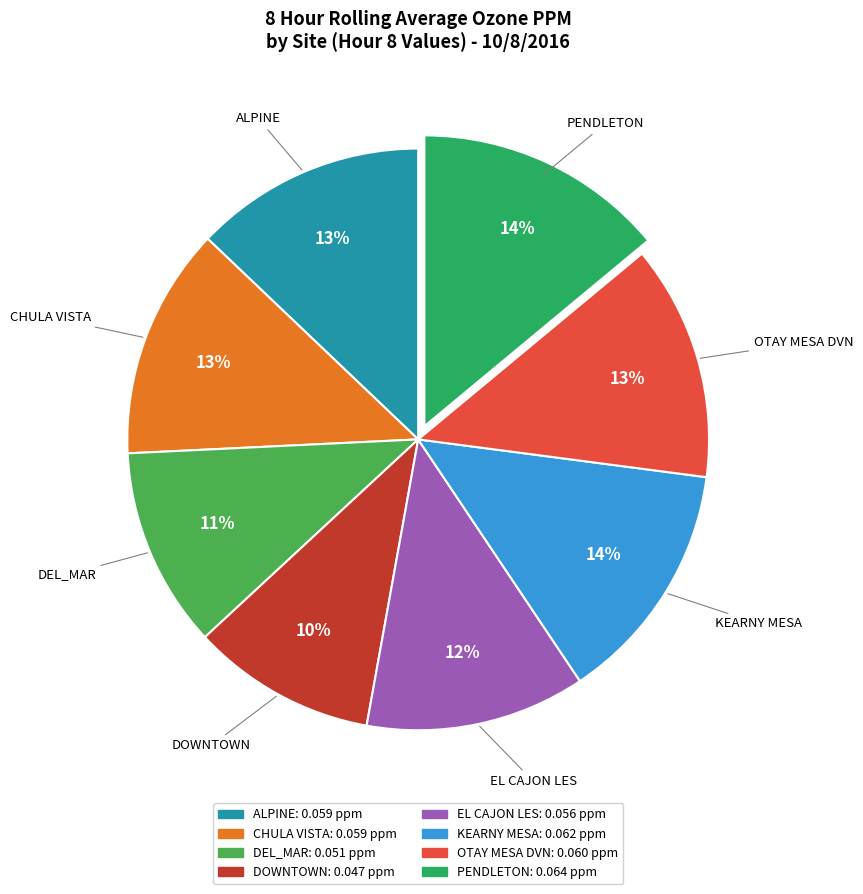

Count the number of slices in the pie.

8